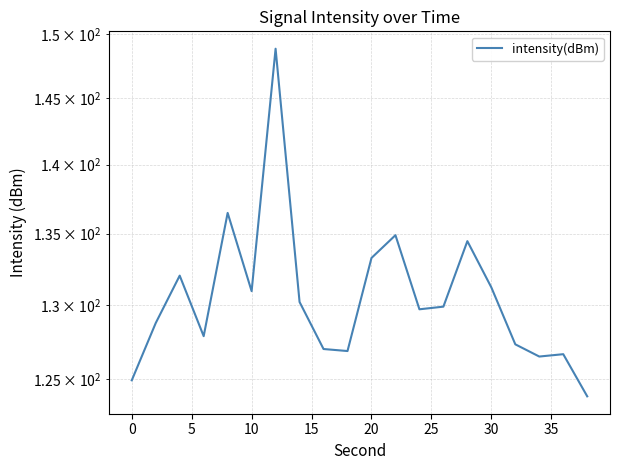

What is the difference between the second highest and second lowest values?

11.5